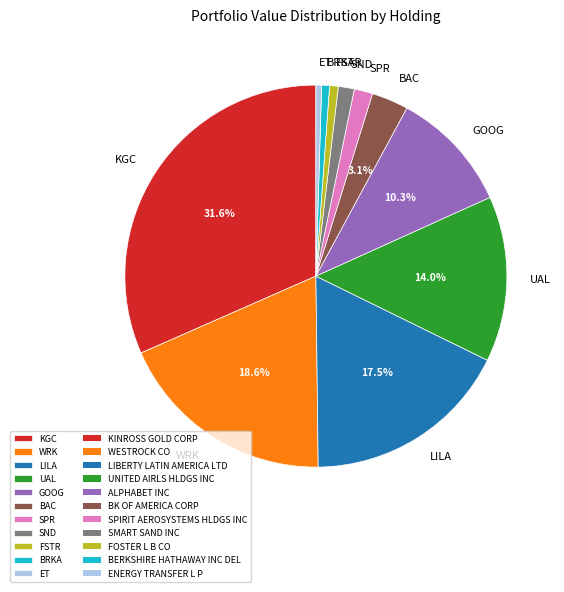

Between GOOG and BAC, which is larger?

GOOG